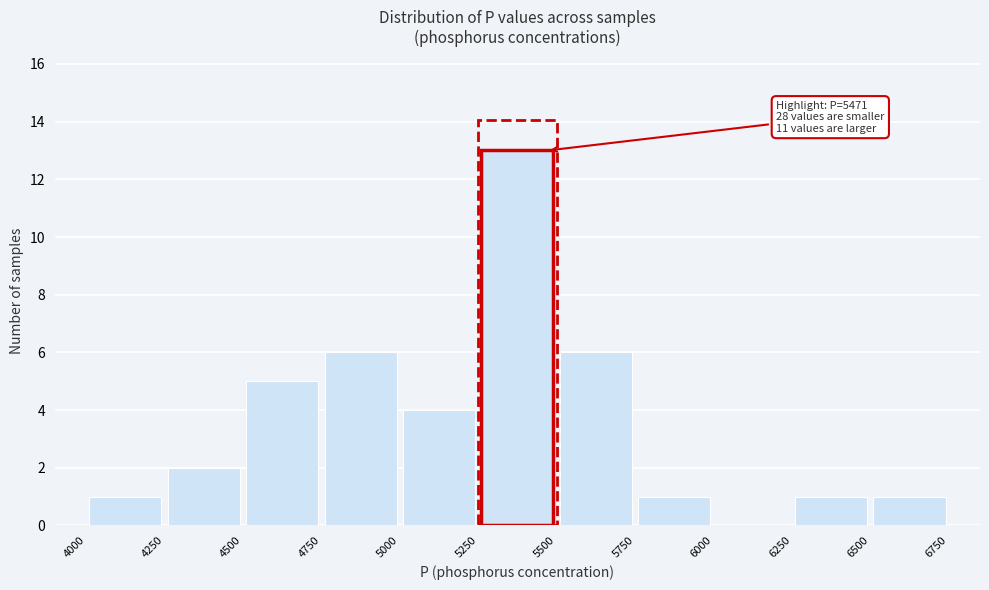

Over which range of the x-axis is the bar tallest?

5250 to 5500